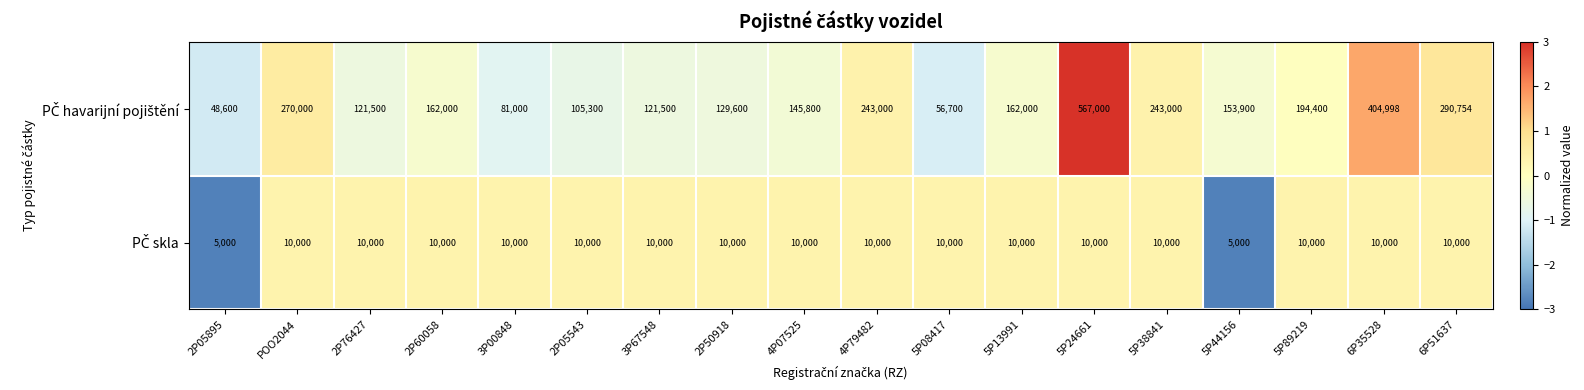

What is the greatest value displayed?

567000